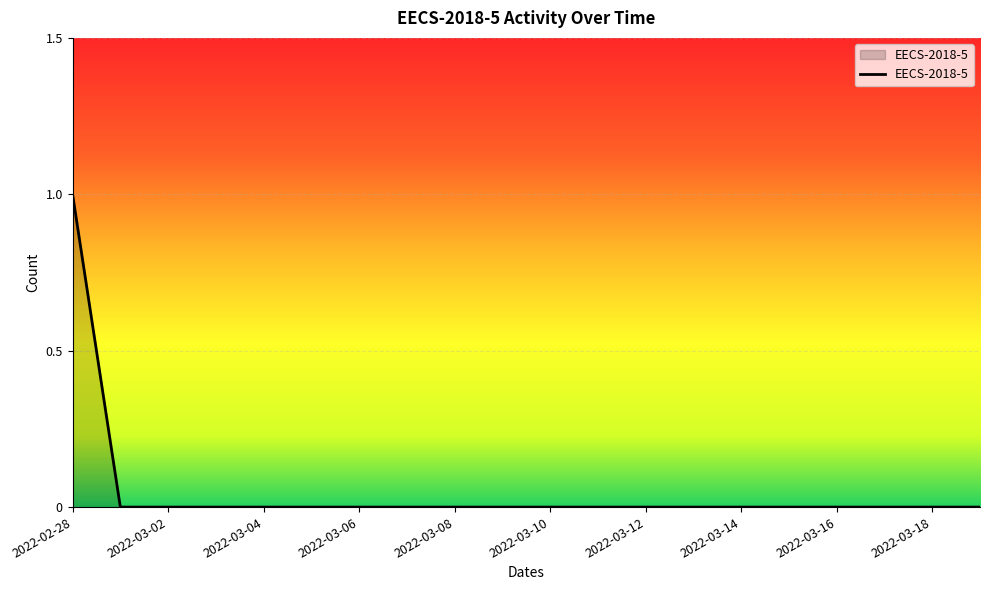

Is this an area chart (filled region under the line)?

Yes